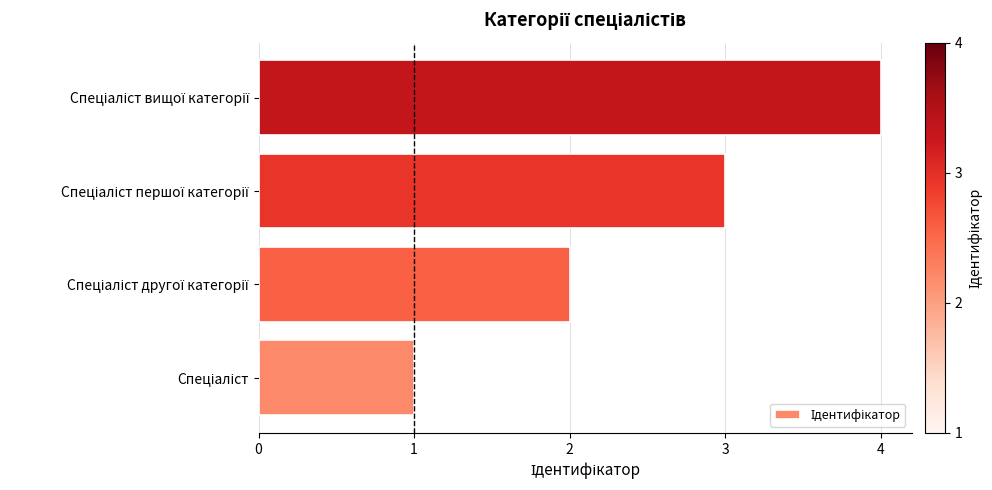

What is the difference between the maximum and minimum values?

3